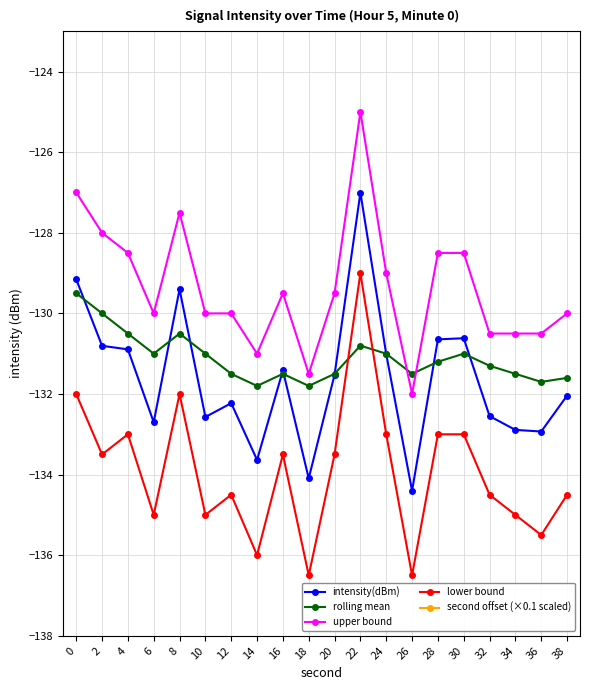

At which label is second offset (×0.1 scaled) closest to 19?

18